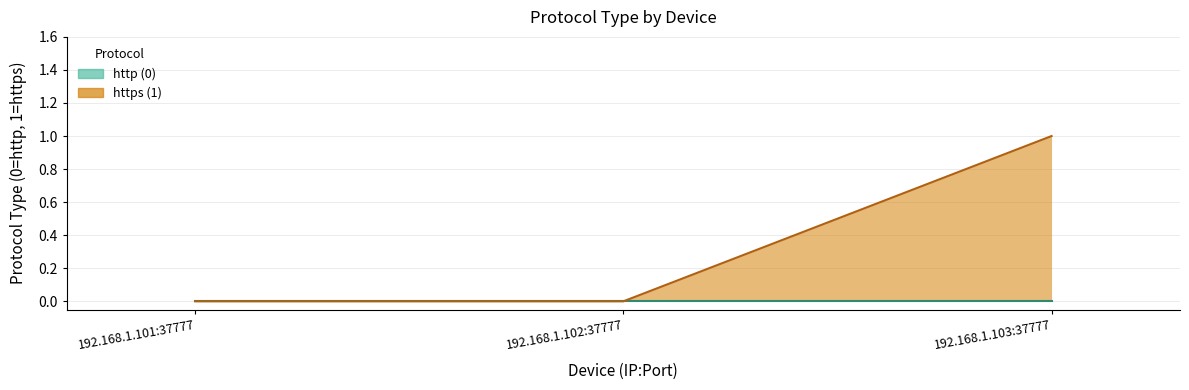

Which category has the lowest value across all series?

192.168.1.101:37777